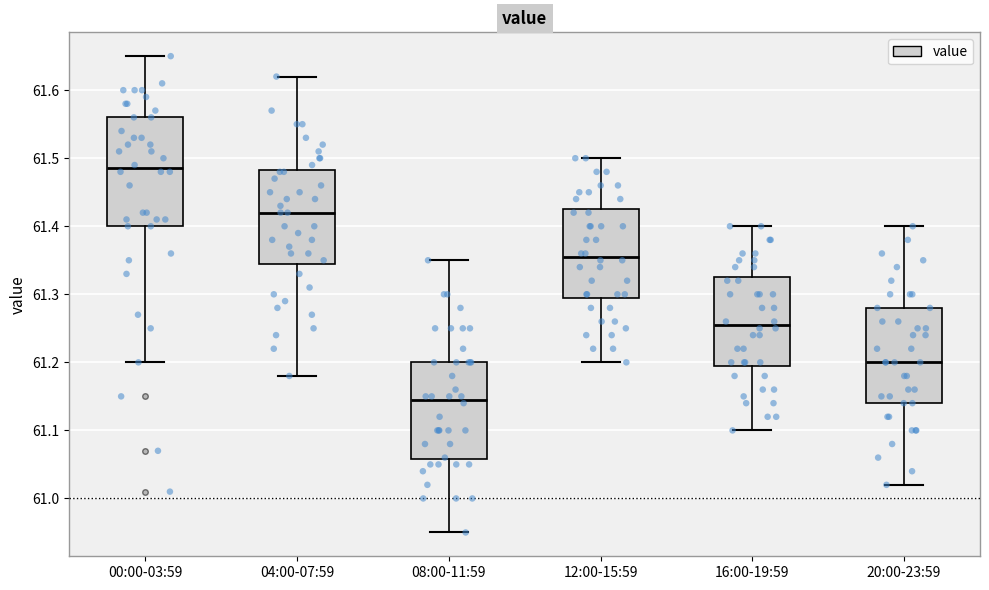

Reading left to right, read every box against the y-axis: the position of its median line, the range the box covers, and the ends of its whiskers. The values are not printed on the chart, so give them approximately, as read against the axis.

00:00-03:59: median 61.49, box 61.40 to 61.56, whiskers 61.20 to 61.65
04:00-07:59: median 61.42, box 61.35 to 61.48, whiskers 61.18 to 61.62
08:00-11:59: median 61.15, box 61.06 to 61.20, whiskers 60.95 to 61.35
12:00-15:59: median 61.36, box 61.30 to 61.43, whiskers 61.20 to 61.50
16:00-19:59: median 61.26, box 61.20 to 61.33, whiskers 61.10 to 61.40
20:00-23:59: median 61.20, box 61.14 to 61.28, whiskers 61.02 to 61.40